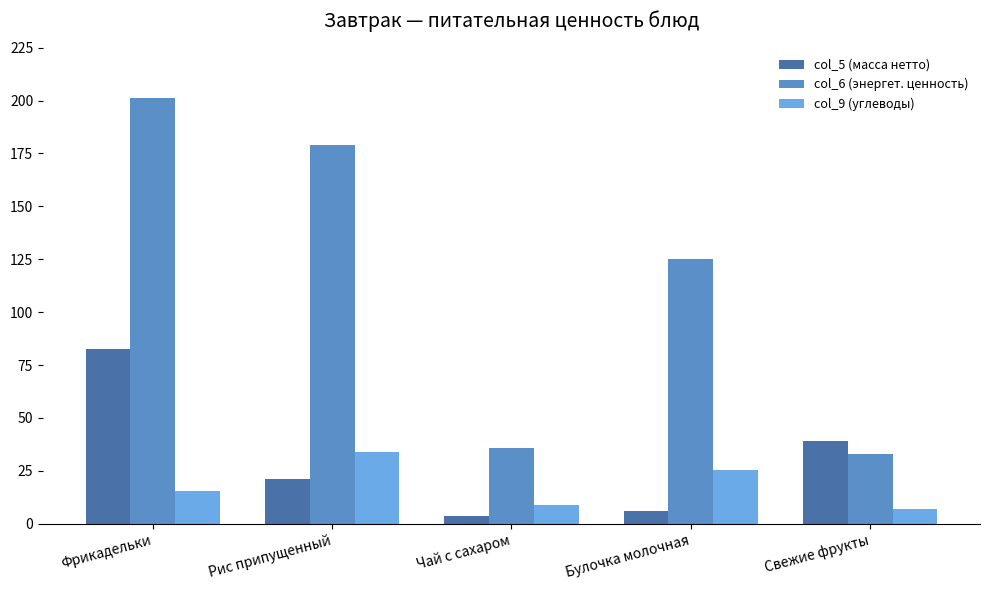

What value does the col_6 (энергет. ценность) series have at Булочка молочная?

125.0